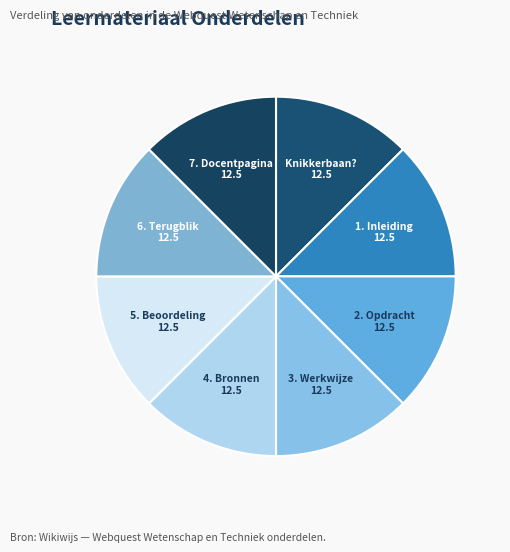

How many slices are in this pie chart?

8